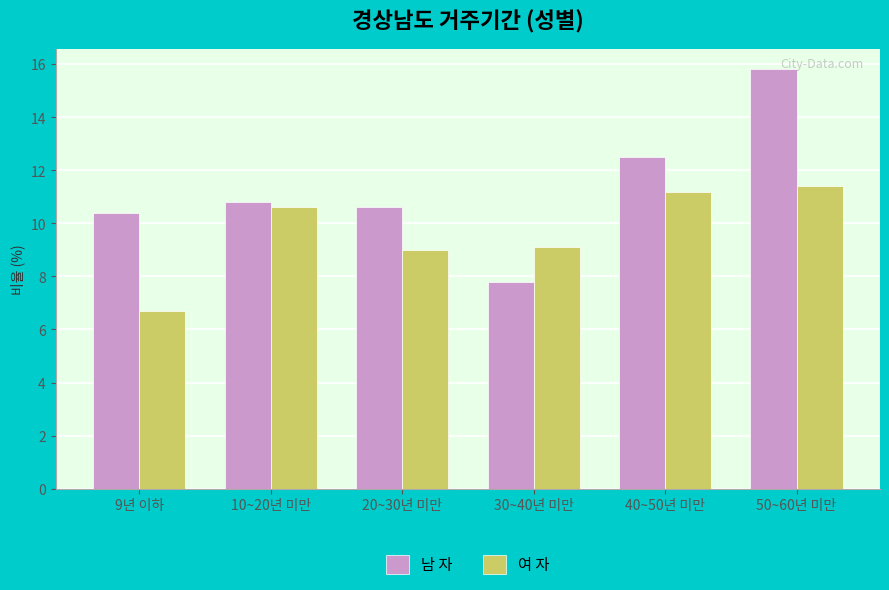

Where does the 남 자 series first go above 10?

9년 이하